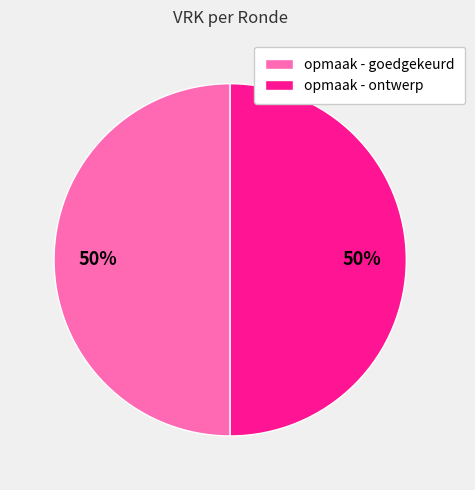

Combined, do opmaak - ontwerp and opmaak - goedgekeurd account for over 50%?

Yes